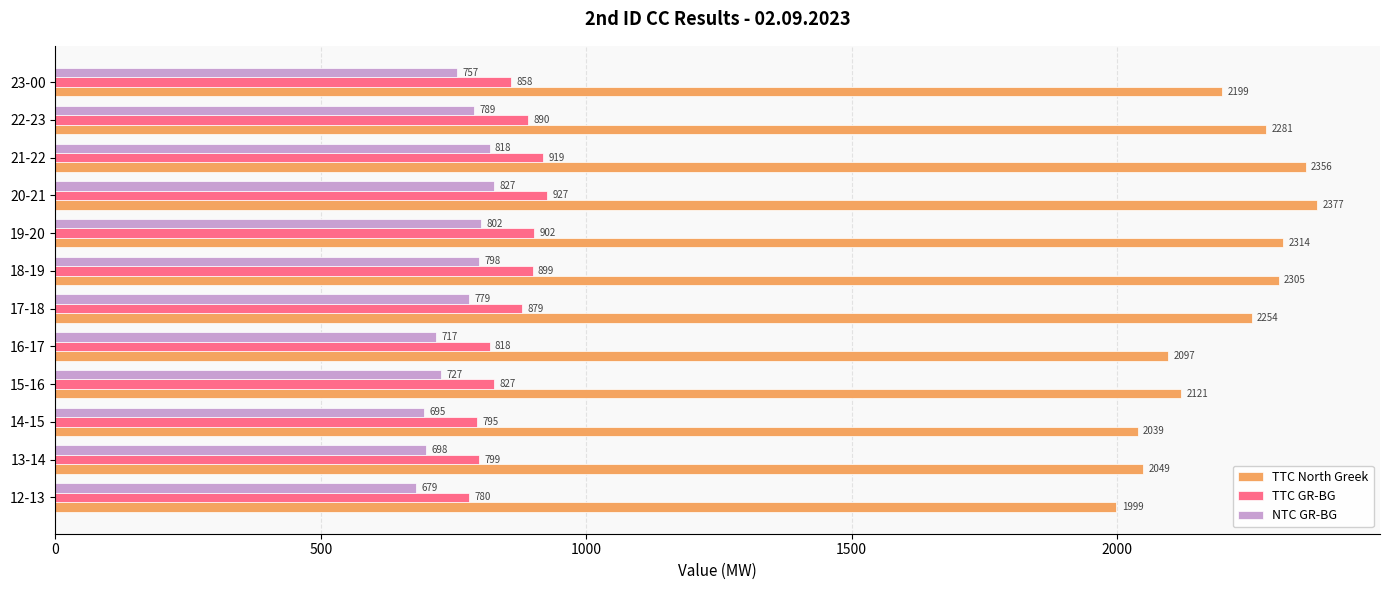

Is the value of NTC GR-BG at 15-16 greater than the value of TTC GR-BG at 23-00?

No